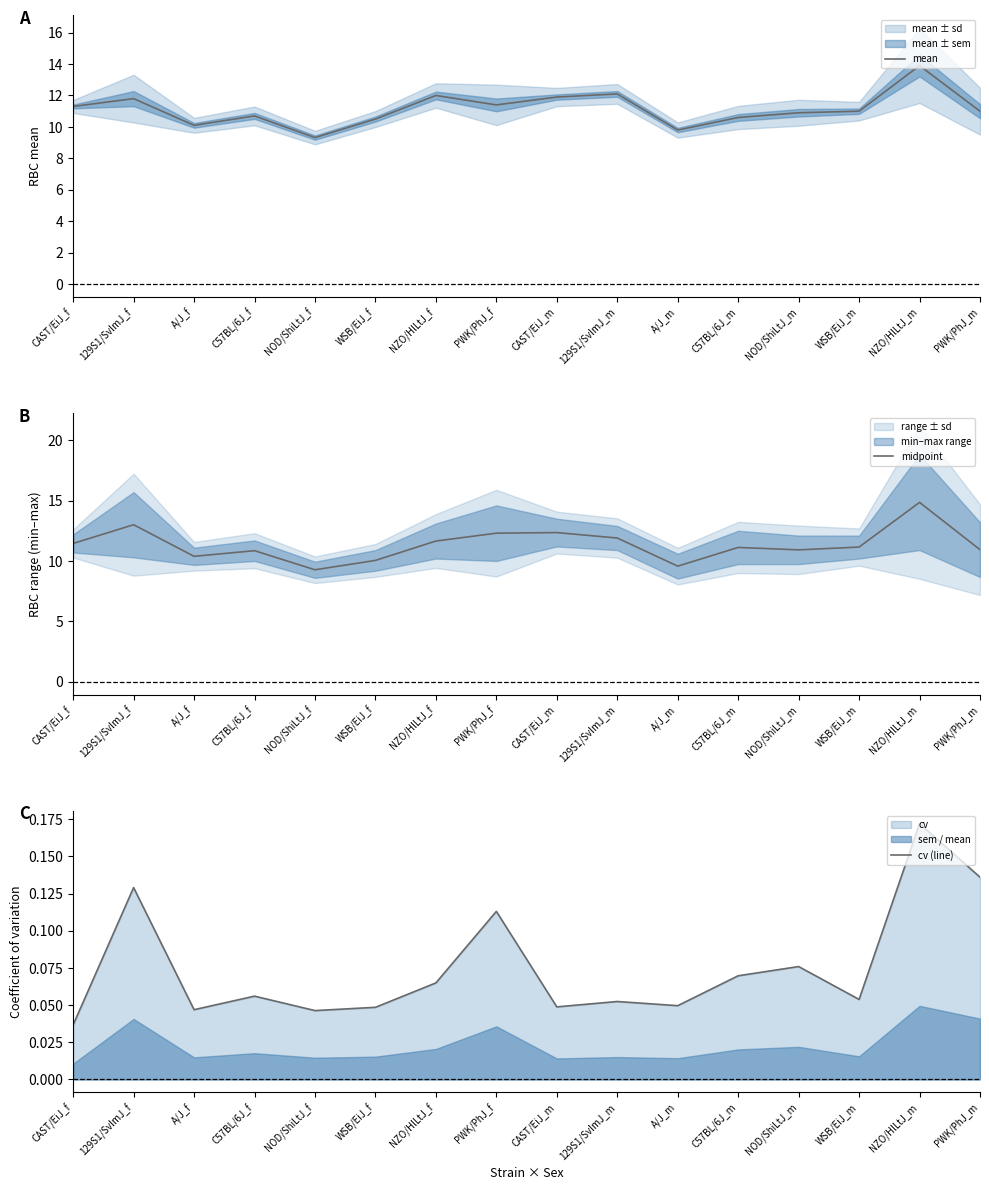

What is the difference between the midpoint values at A/J_m and PWK/PhJ_f?

2.7